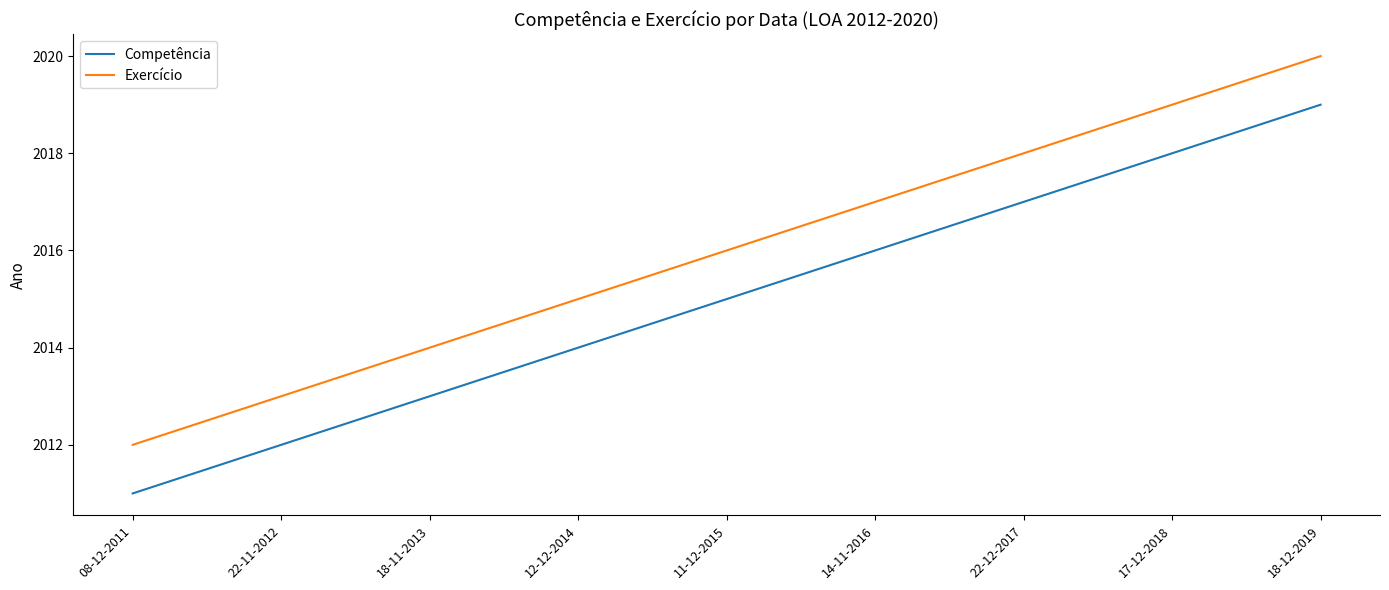

What is the difference between the highest and lowest values at 12-12-2014?

1